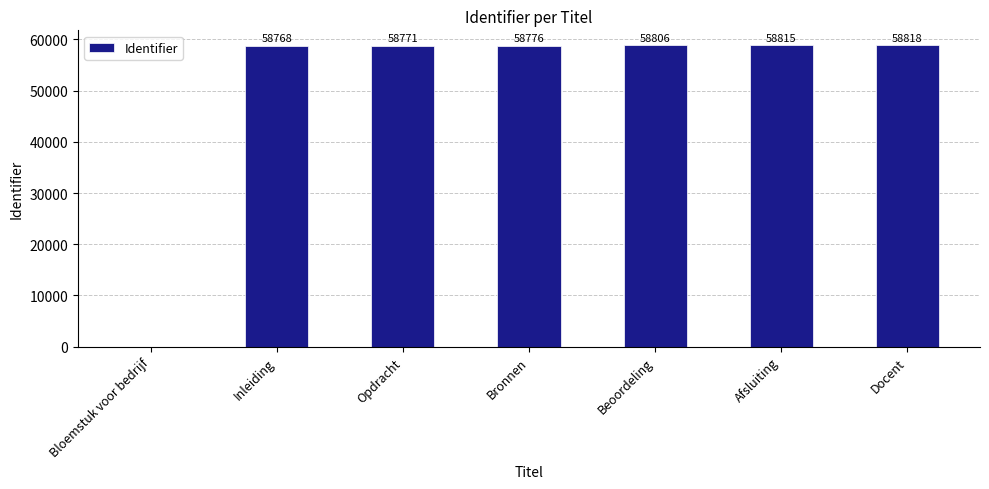

Where is the data nearest to the value 29409?

Inleiding